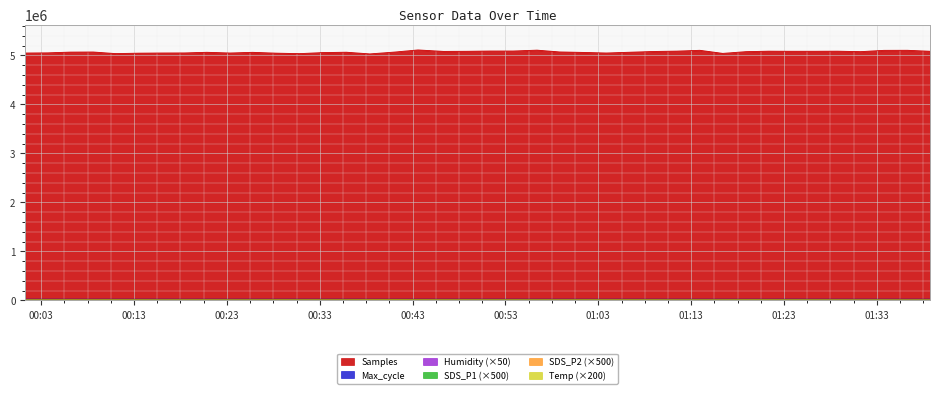

True or false: SDS_P1 and Samples intersect in this chart.

False